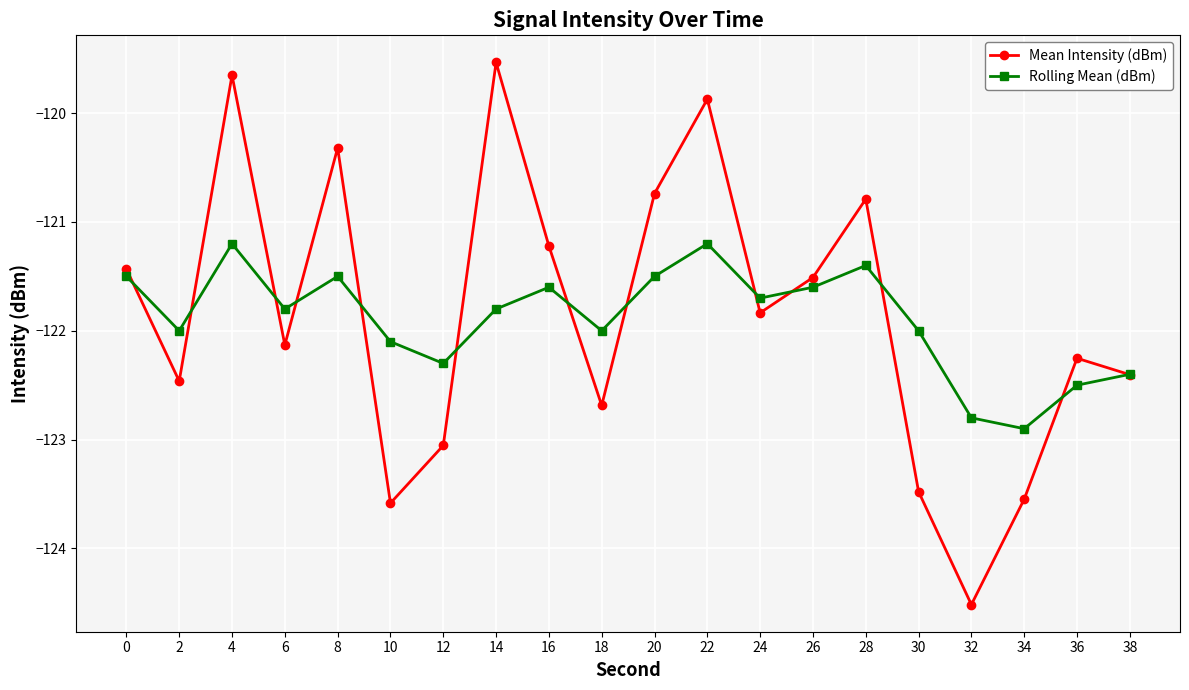

True or false: Mean Intensity (dBm) and Rolling Mean (dBm) cross at least once.

True